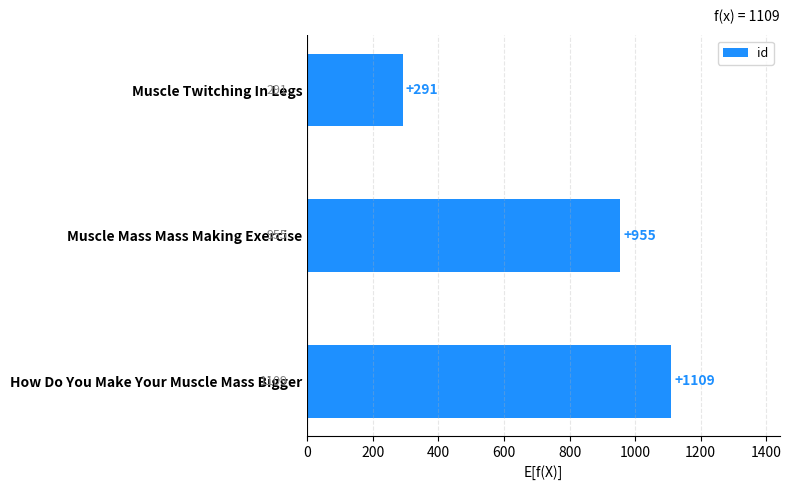

Does the chart contain any negative values?

No